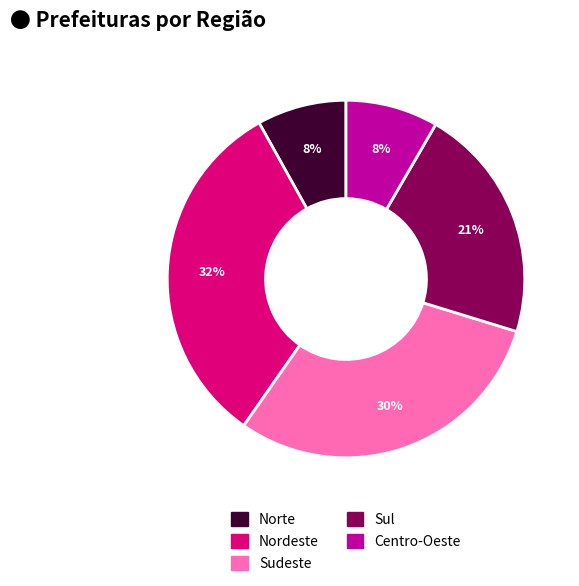

How many segments does this pie chart have?

5